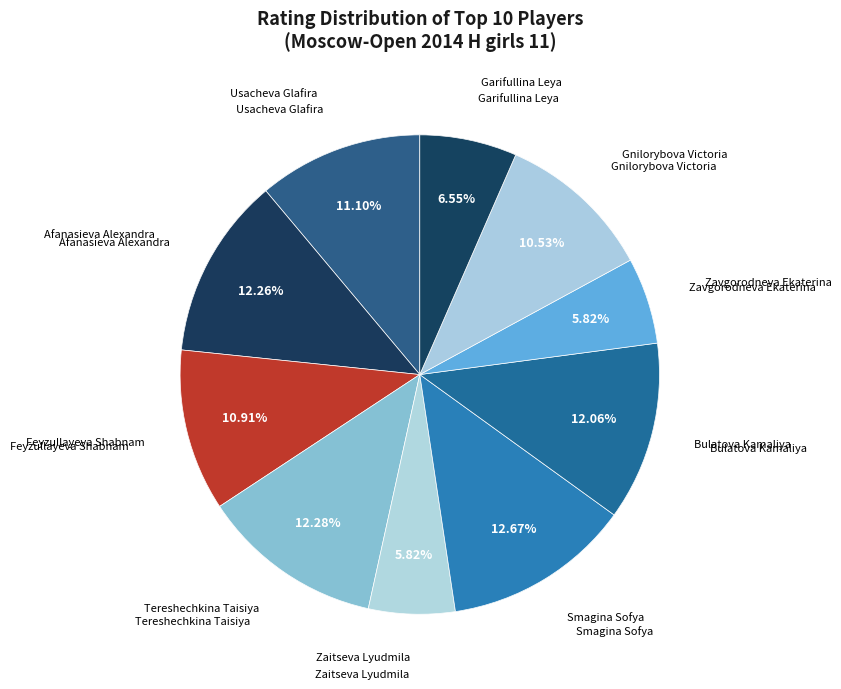

To the nearest percent, what portion does Zavgorodneva Ekaterina represent?

6%